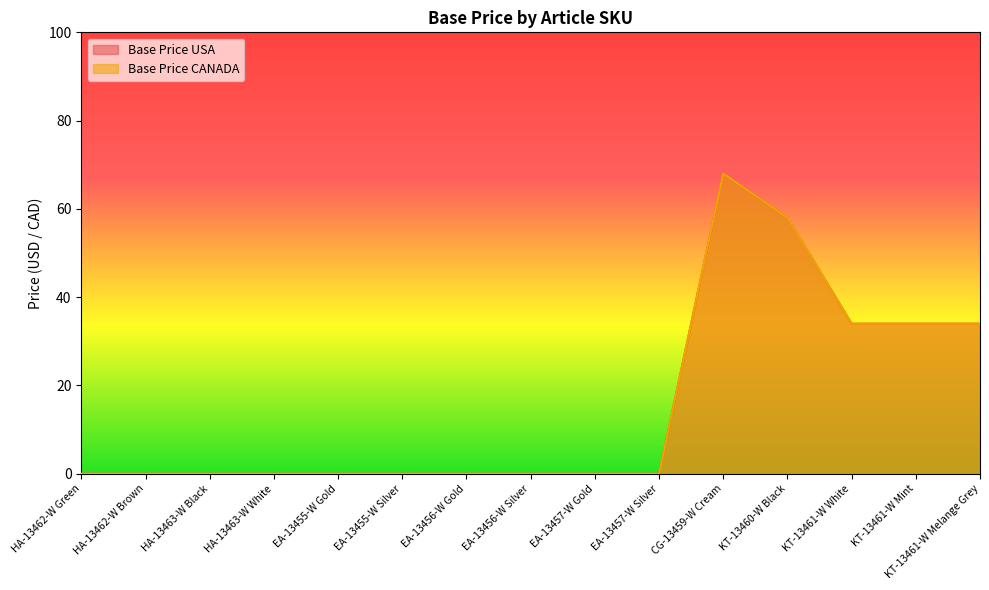

Which series has the largest total across all categories?

Base Price USA